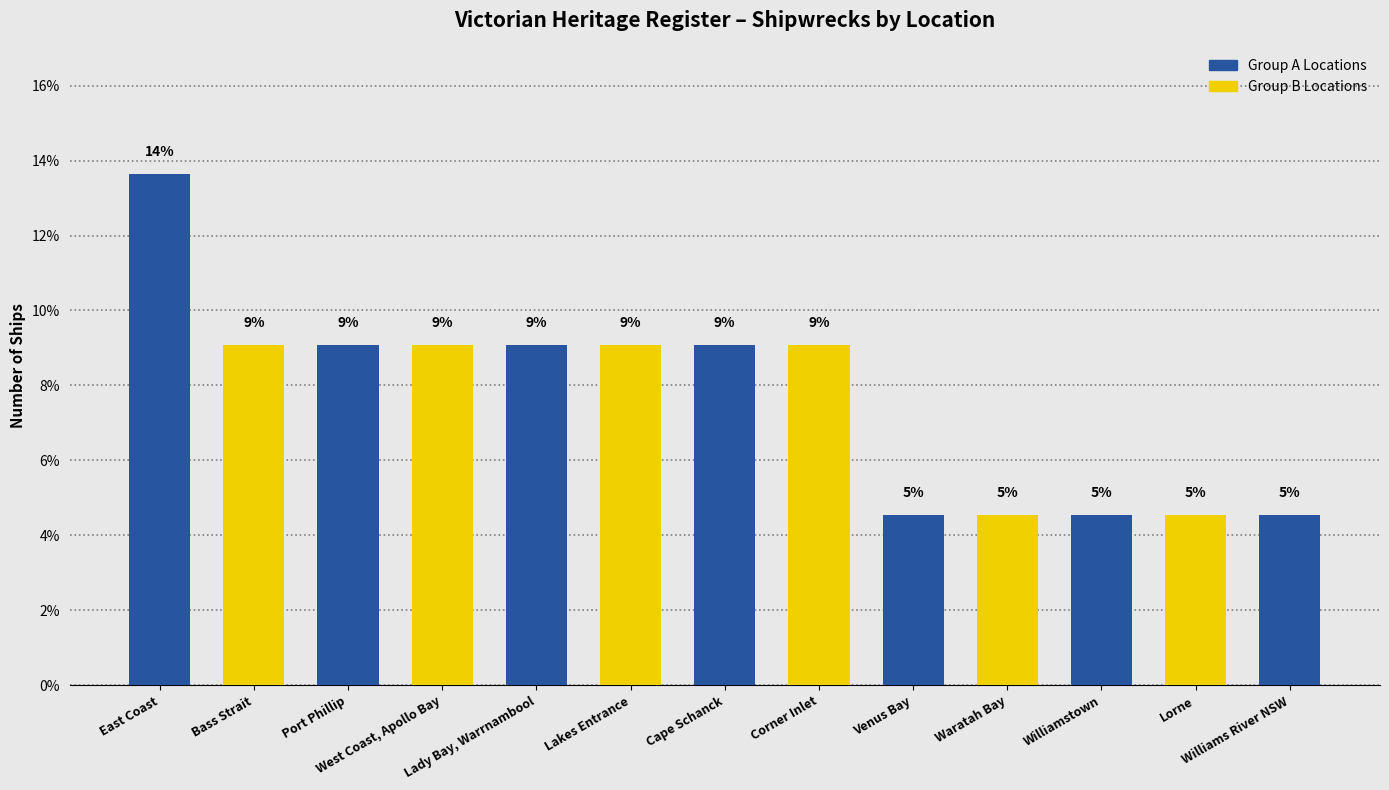

At which label does the data first exceed 9?

East Coast